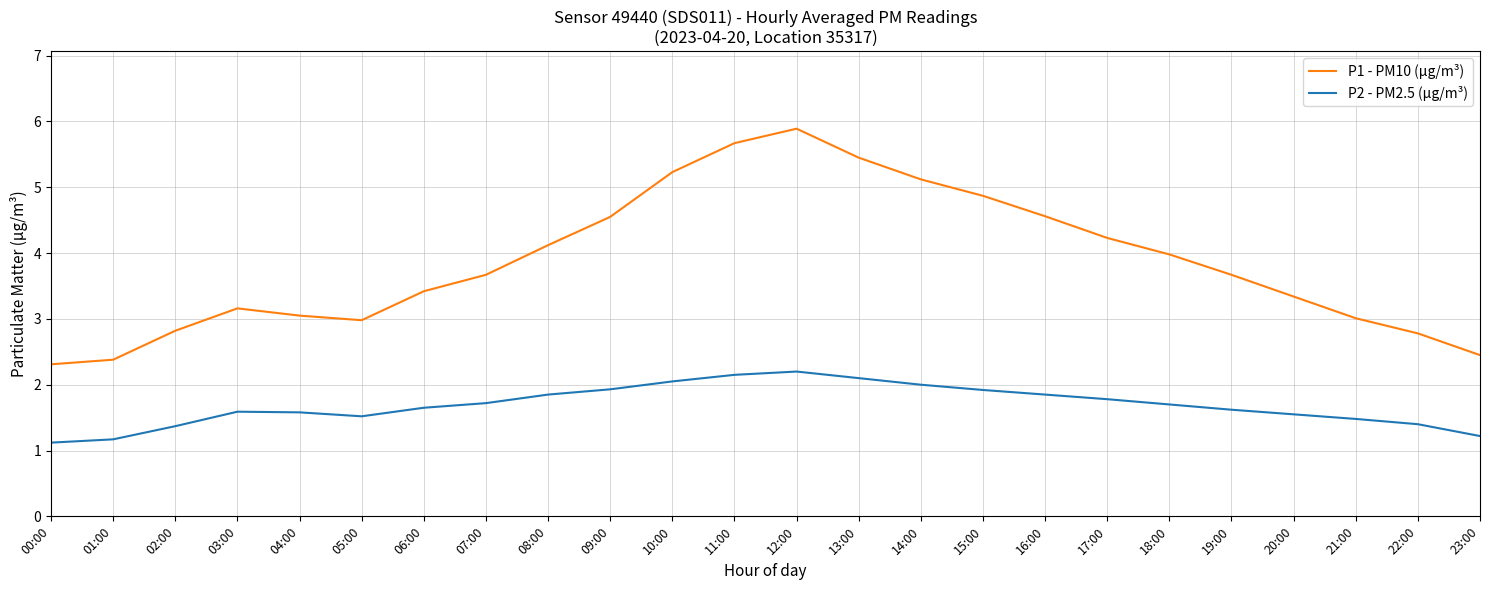

What is the minimum value shown in the chart?

1.1